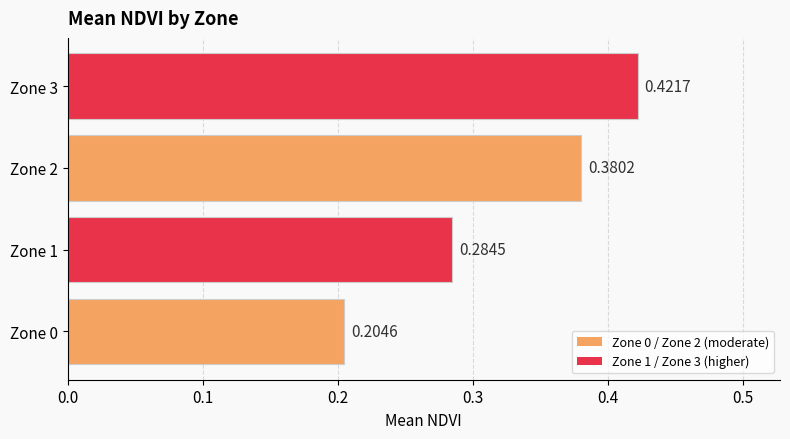

List the labels in order of value, smallest first.

Zone 0, Zone 1, Zone 2, Zone 3